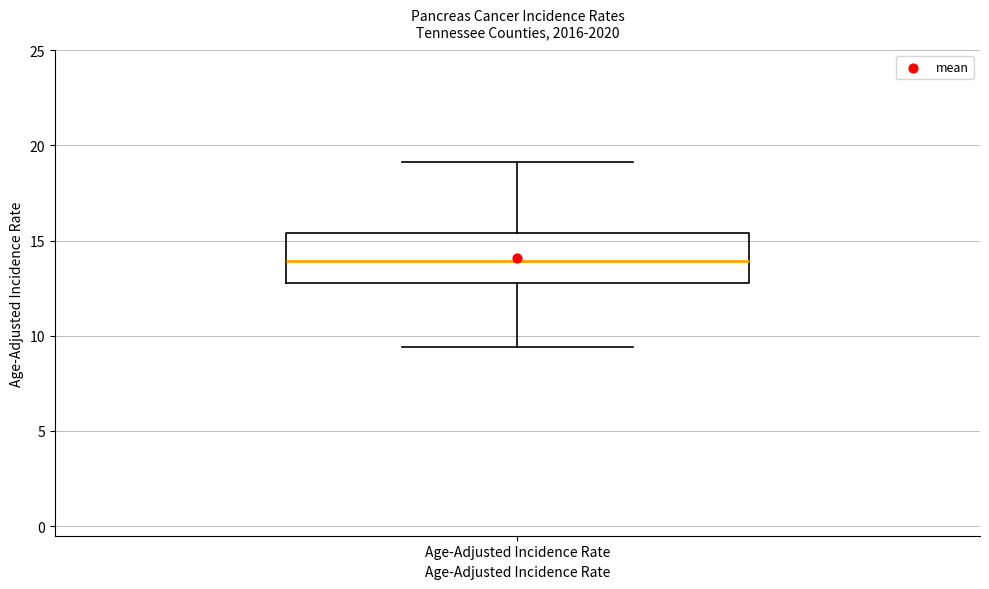

Transcribe this box plot: give where the median line is, the range the box spans, and where the two whiskers end, as read against the y-axis. The values are not printed on the chart, so give them approximately, as read against the axis.

median 14.0, box 13.0 to 15.5, whiskers 9.5 to 19.0